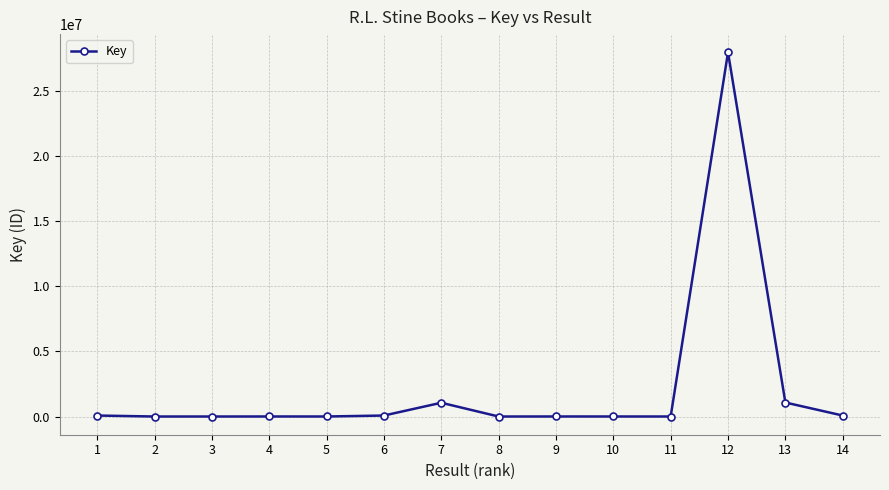

What is the maximum value shown in the chart?

27954771